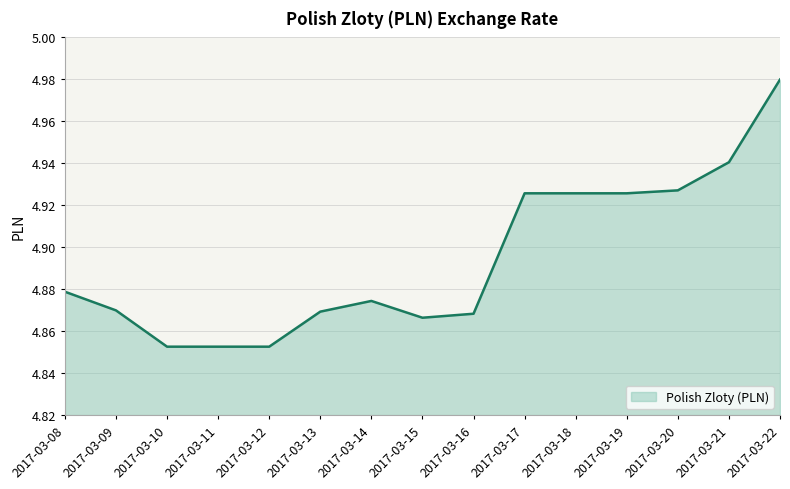

What is the difference between the second highest and second lowest values?

0.1